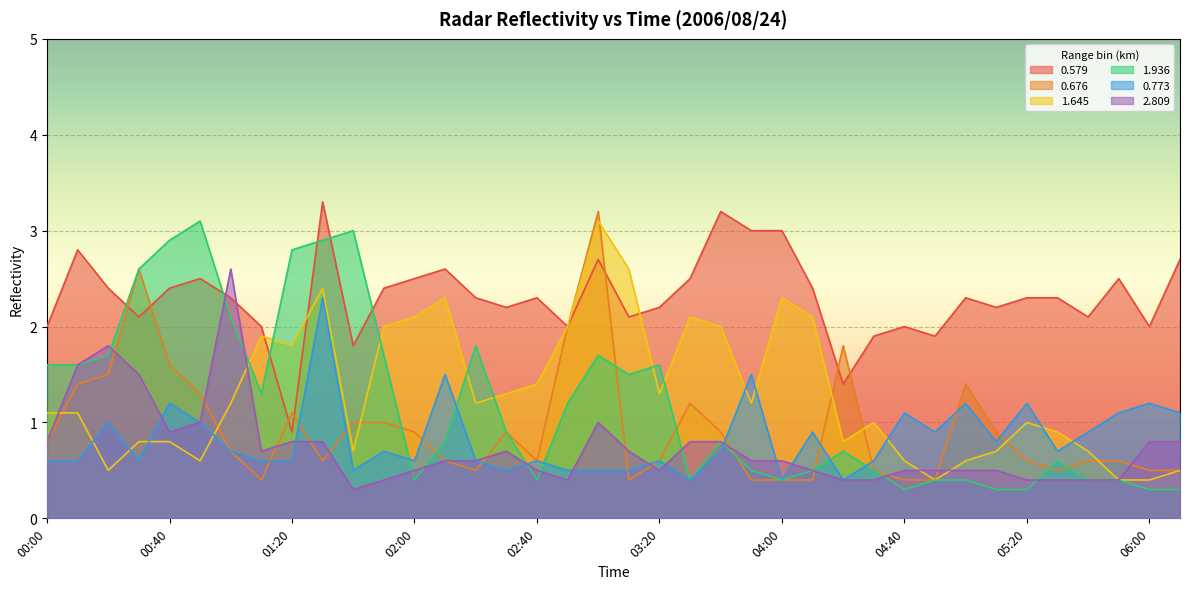

What is the greatest value displayed?

3.3